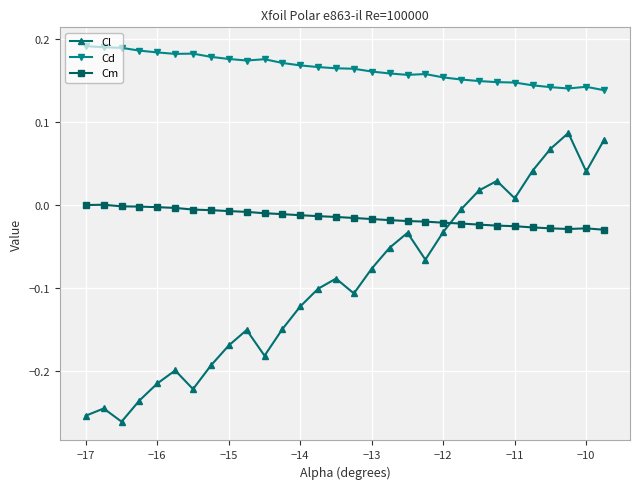

True or false: Cm has more than 1 interior local peaks.

True